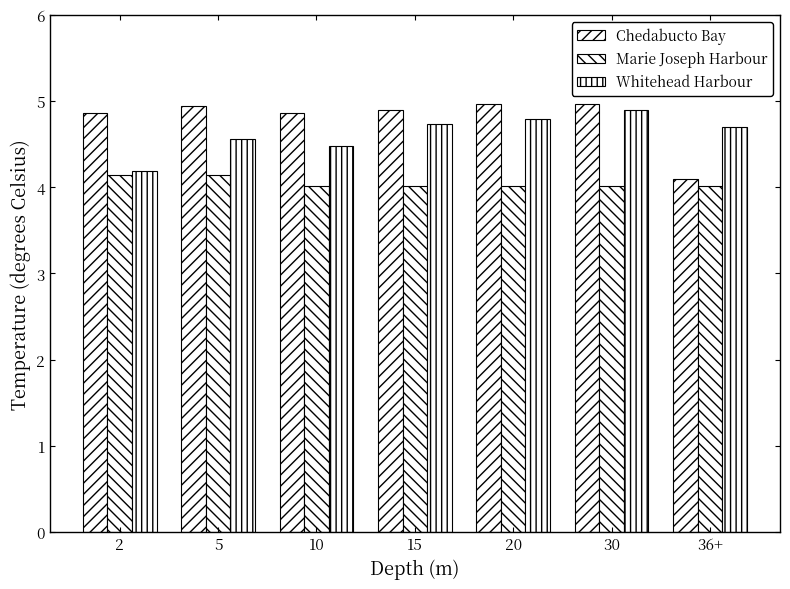

Reading right to left, what are all the values shown in this chart?

Chedabucto Bay: 36+=4.1	30=5.0	20=5.0	15=4.9	10=4.9	5=4.9	2=4.9
Marie Joseph Harbour: 36+=4.0	30=4.0	20=4.0	15=4.0	10=4.0	5=4.1	2=4.1
Whitehead Harbour: 36+=4.7	30=4.9	20=4.8	15=4.7	10=4.5	5=4.6	2=4.2